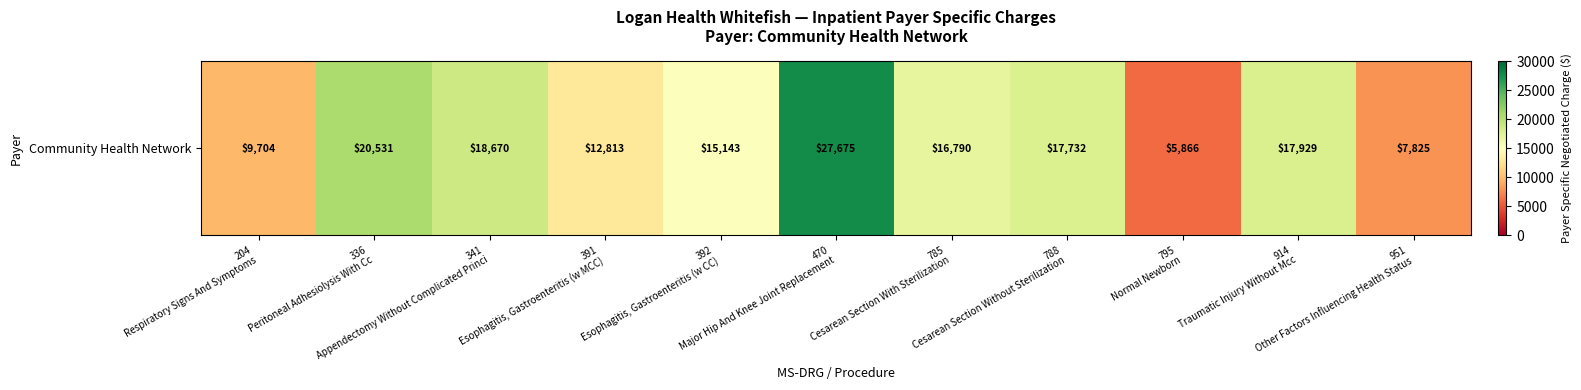

List the labels in order of value, largest first.

470
Major Hip And Knee Joint Replacement, 336
Peritoneal Adhesiolysis With Cc, 341
Appendectomy Without Complicated Princi, 914
Traumatic Injury Without Mcc, 788
Cesarean Section Without Sterilization, 785
Cesarean Section With Sterilization, 392
Esophagitis, Gastroenteritis (w CC), 391
Esophagitis, Gastroenteritis (w MCC), 204
Respiratory Signs And Symptoms, 951
Other Factors Influencing Health Status, 795
Normal Newborn